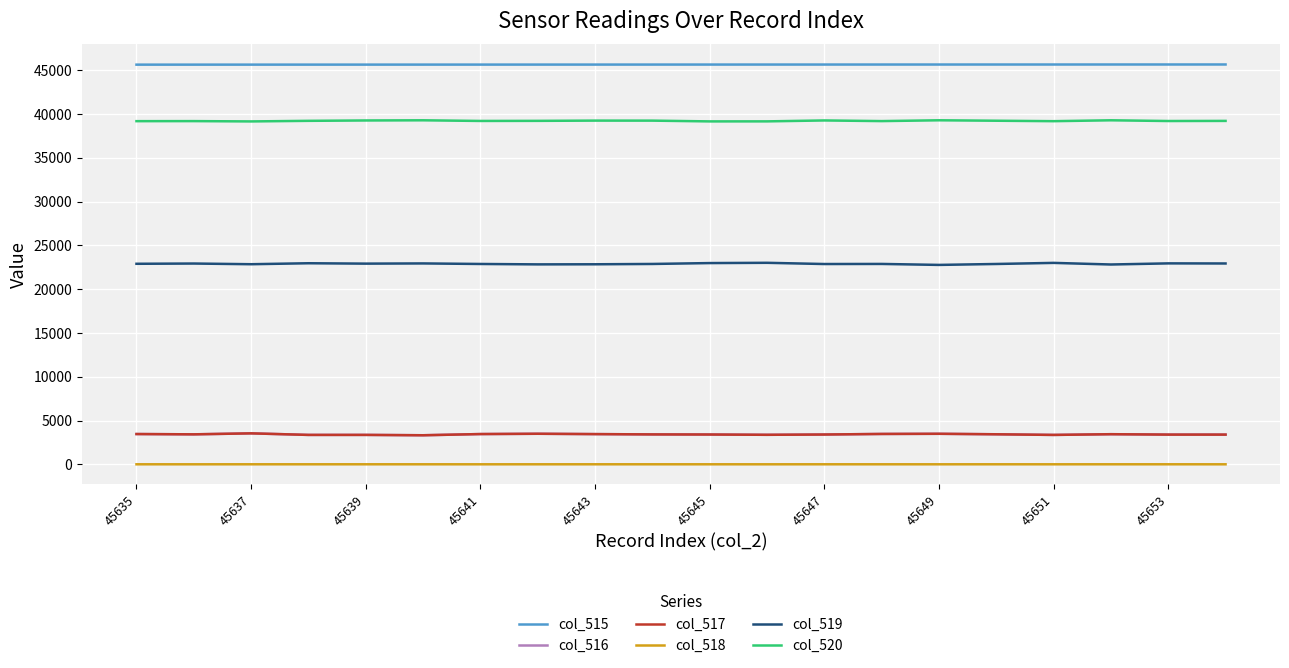

What is the lowest value of the col_515 series?

45635